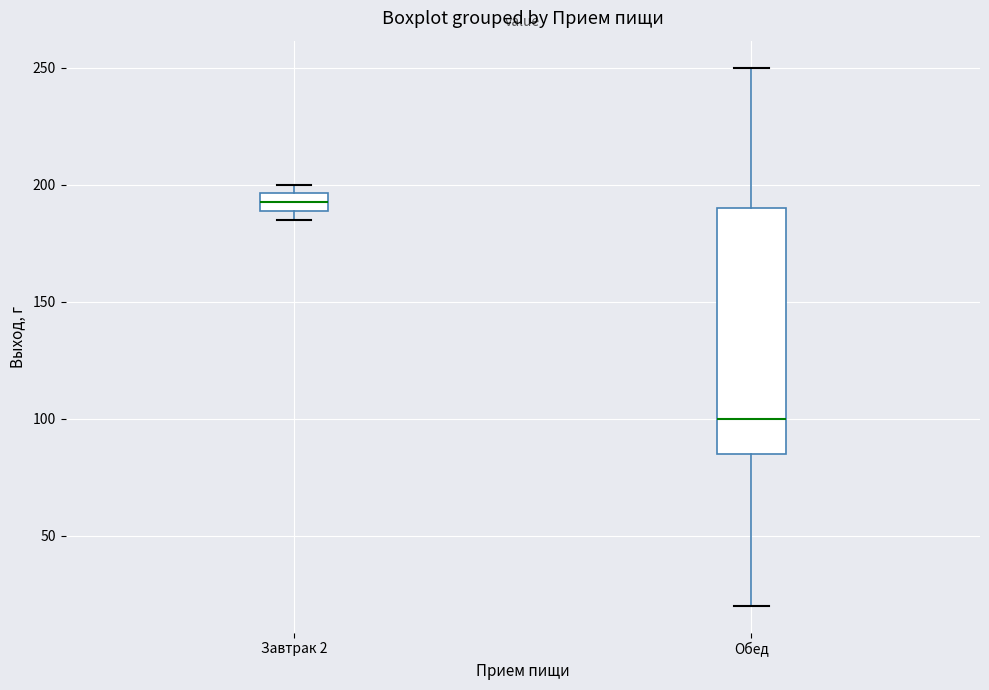

Which box is the tallest, from its lower edge to its upper edge?

Обед